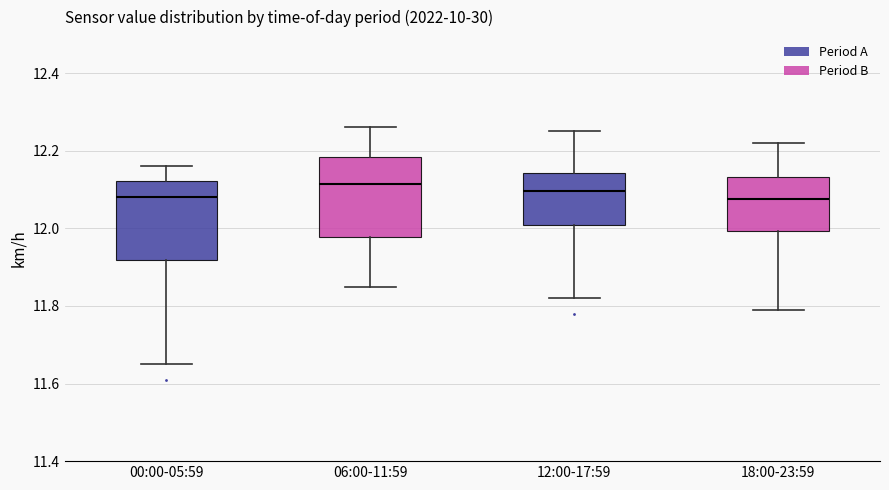

Reading left to right, read every box against the y-axis: the position of its median line, the range the box covers, and the ends of its whiskers. The values are not printed on the chart, so give them approximately, as read against the axis.

00:00-05:59: median 12.08, box 11.92 to 12.12, whiskers 11.66 to 12.16
06:00-11:59: median 12.12, box 11.98 to 12.18, whiskers 11.86 to 12.26
12:00-17:59: median 12.10, box 12.00 to 12.14, whiskers 11.82 to 12.26
18:00-23:59: median 12.08, box 12.00 to 12.14, whiskers 11.80 to 12.22